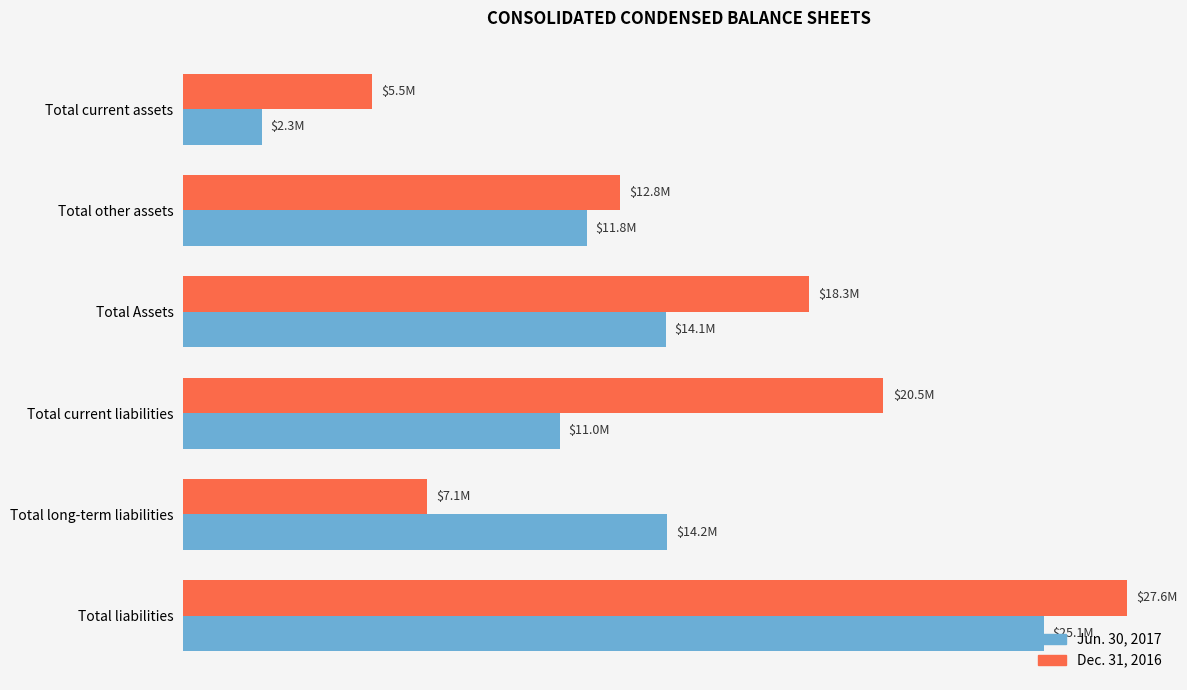

What are all the series names shown in the legend?

Jun. 30, 2017, Dec. 31, 2016